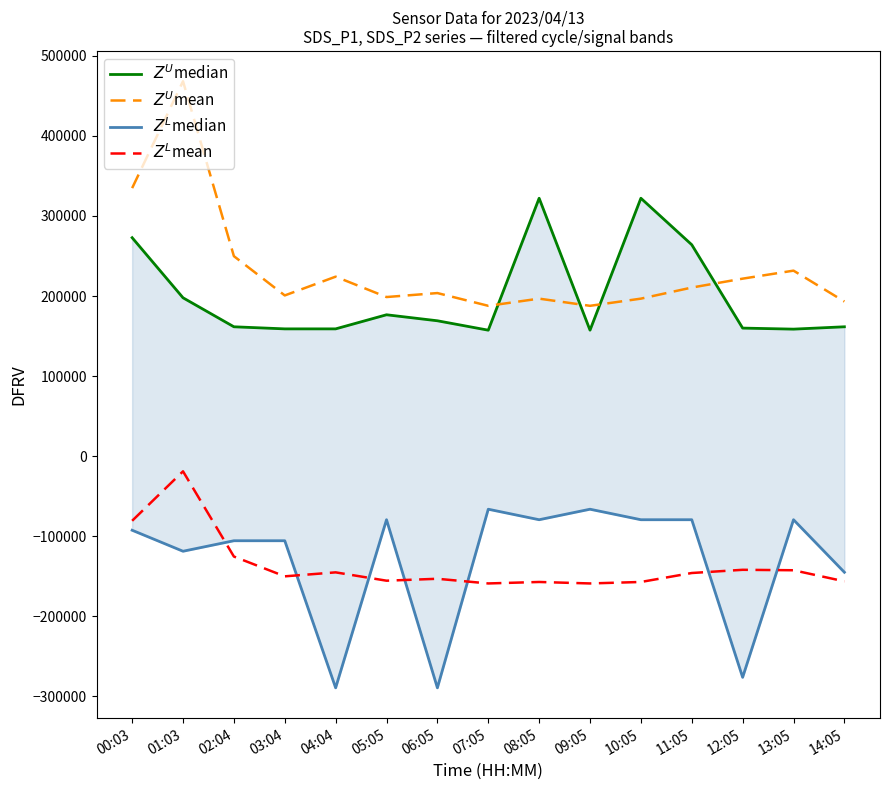

How many data points in $Z^L$median are above -92390?

7